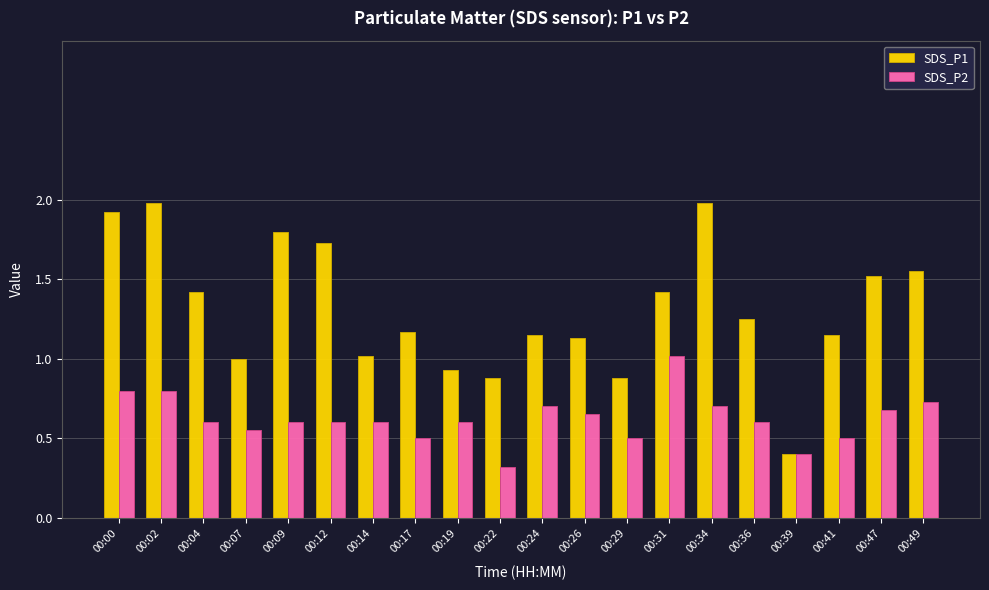

Rank the series by their maximum value, from lowest to highest.

SDS_P2, SDS_P1